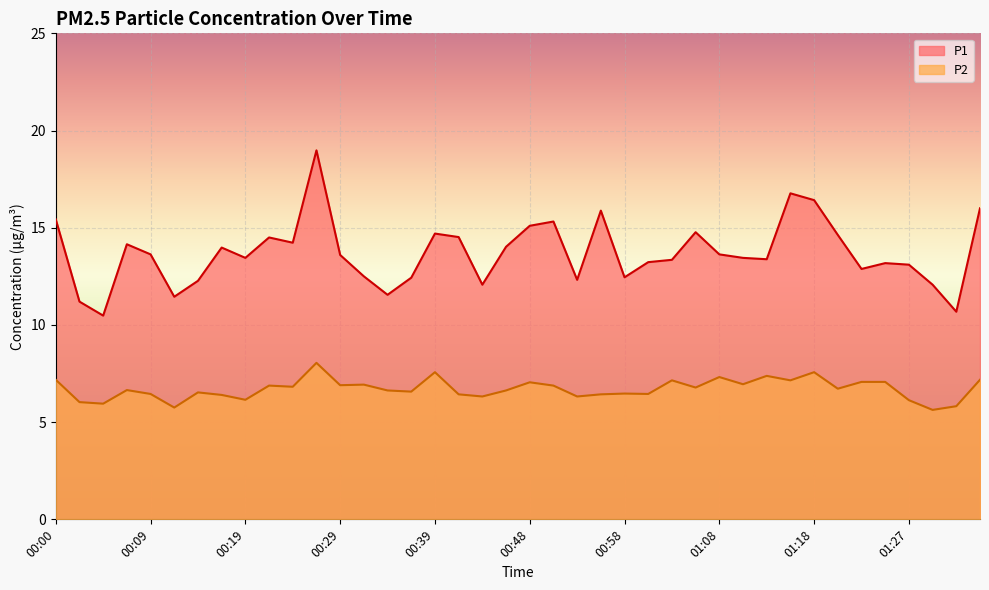

What is the highest value of the P1 series?

19.0